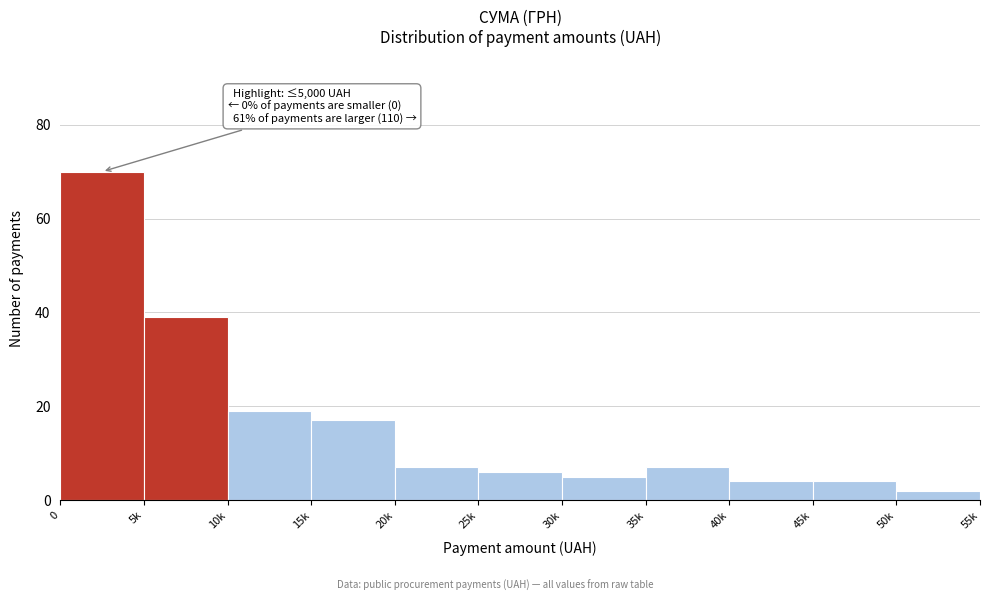

Reading left to right, list all the values displayed in this chart.

0=70	5k=39	10k=19	15k=17	20k=7	25k=6	30k=5	35k=7	40k=4	45k=4	50k=2